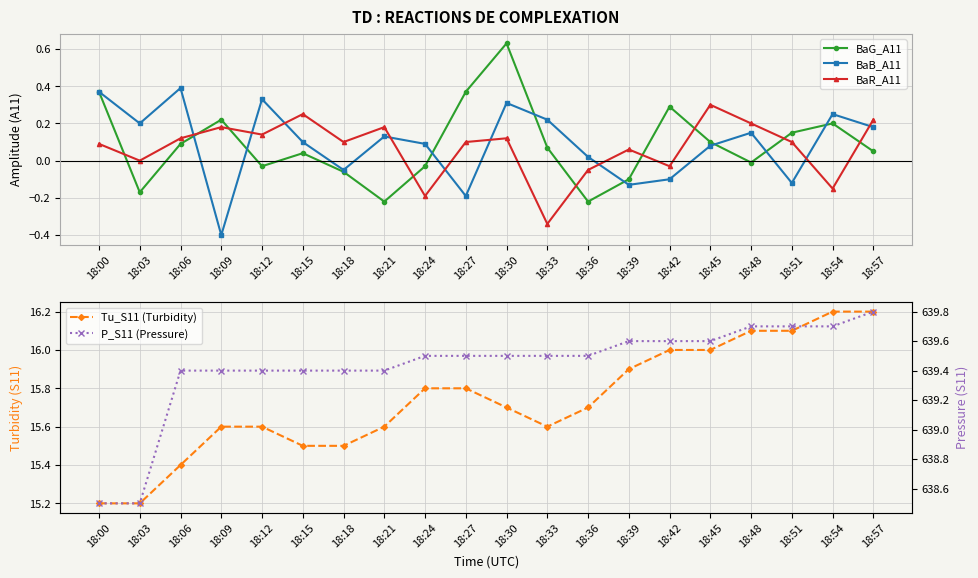

Which series has the largest total across all categories?

P_S11 (Pressure)